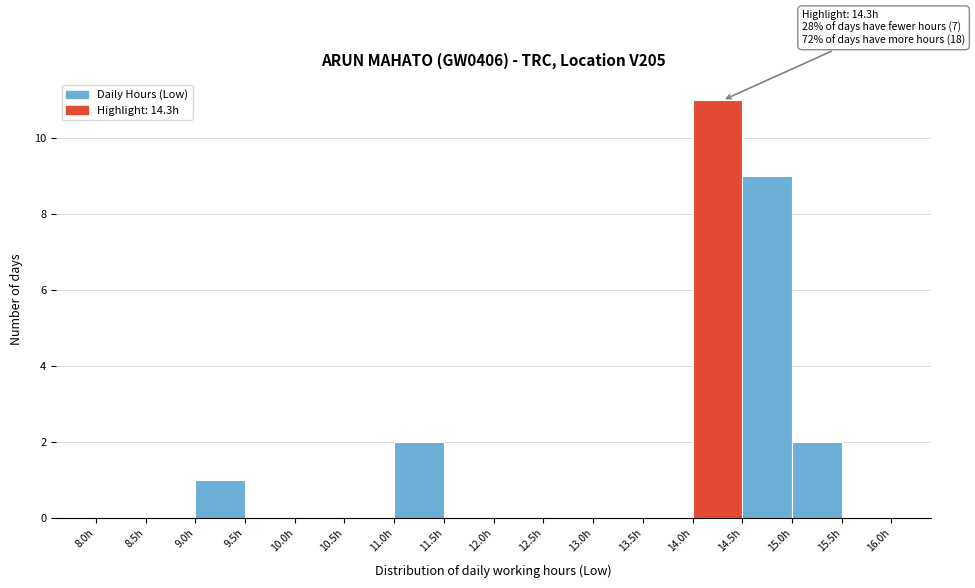

Over which range of the x-axis is the bar tallest?

14.0 to 14.5